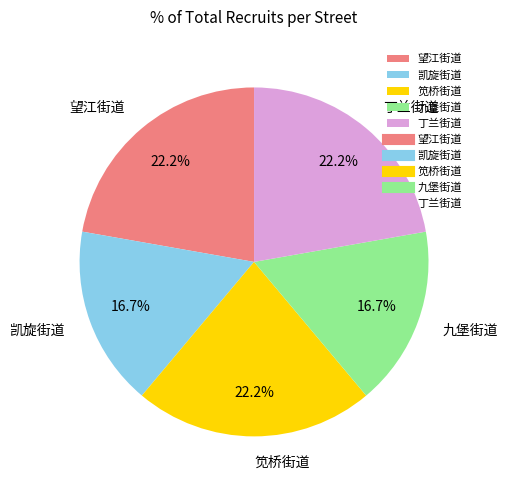

Between 九堡街道 and 丁兰街道, which is larger?

丁兰街道